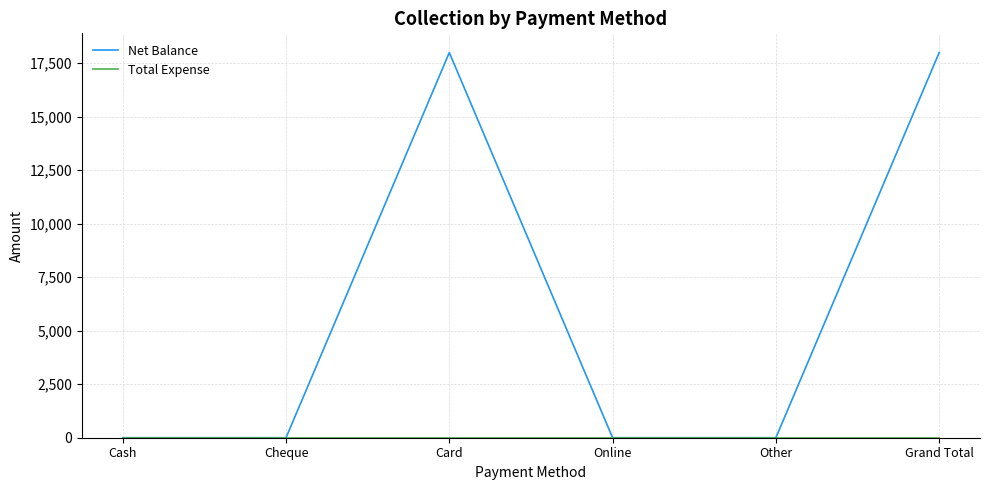

Which series has the widest spread of values?

Net Balance